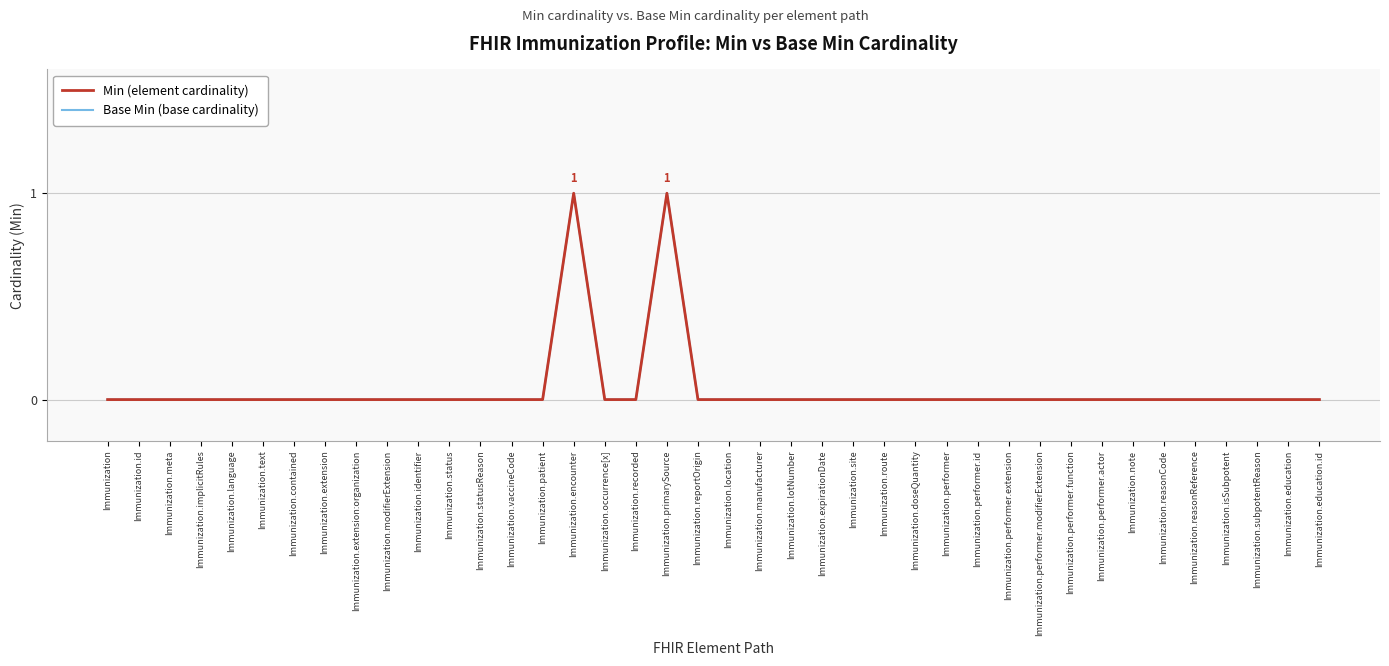

Is this an area chart (filled region under the line)?

No